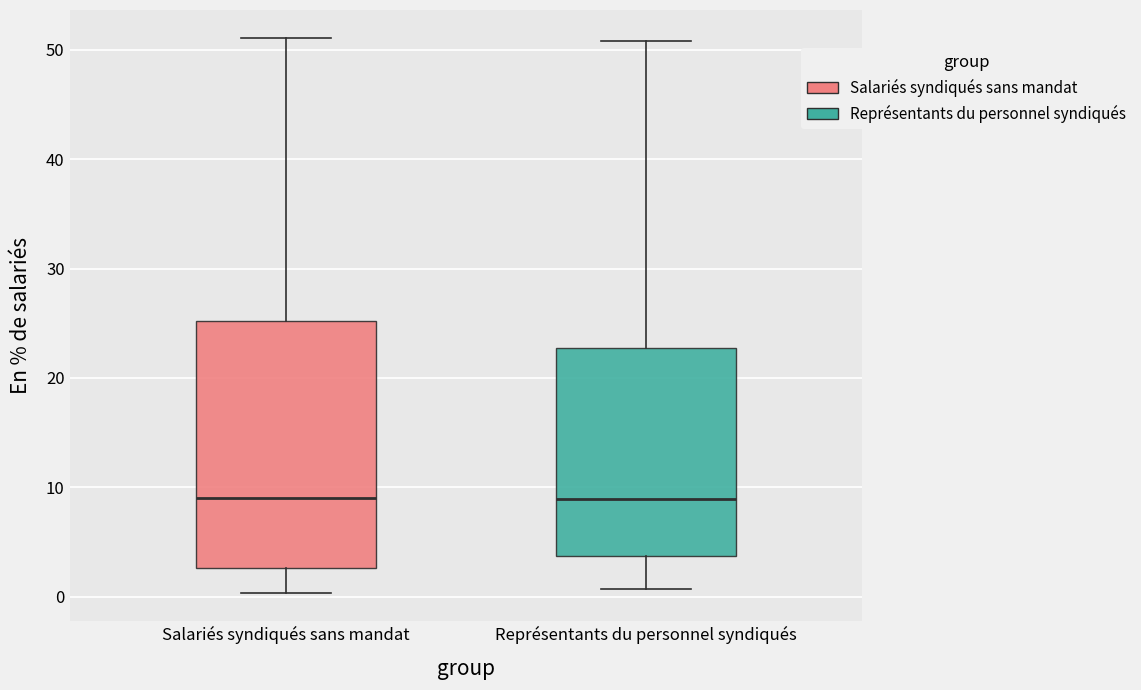

Reading left to right, read every box against the y-axis: the position of its median line, the range the box covers, and the ends of its whiskers. The values are not printed on the chart, so give them approximately, as read against the axis.

Salariés syndiqués sans mandat: median 9, box 3 to 25, whiskers 0 to 51
Représentants du personnel syndiqués: median 9, box 4 to 23, whiskers 1 to 51